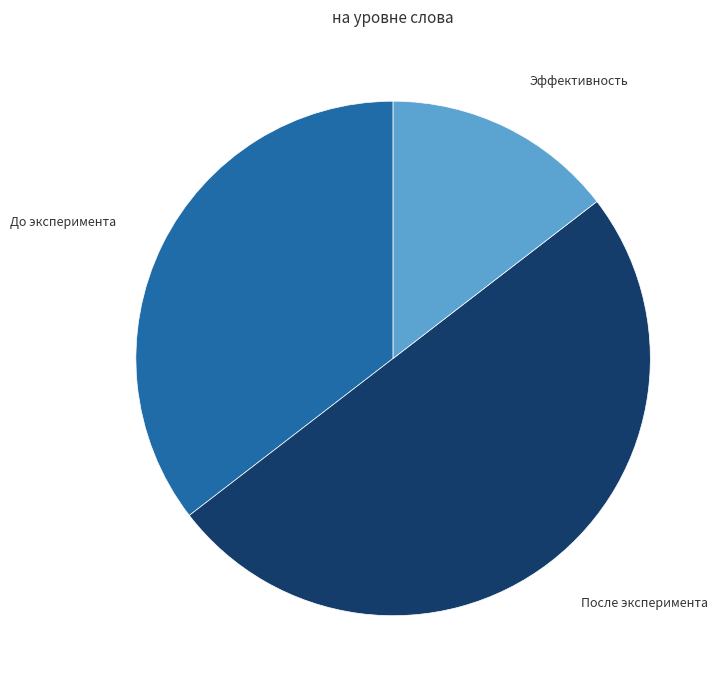

Do До эксперимента and После эксперимента together represent more than half of the pie?

Yes